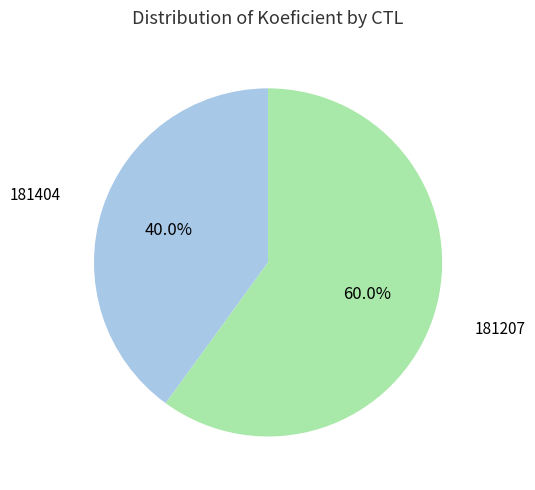

Which category accounts for the majority?

181207